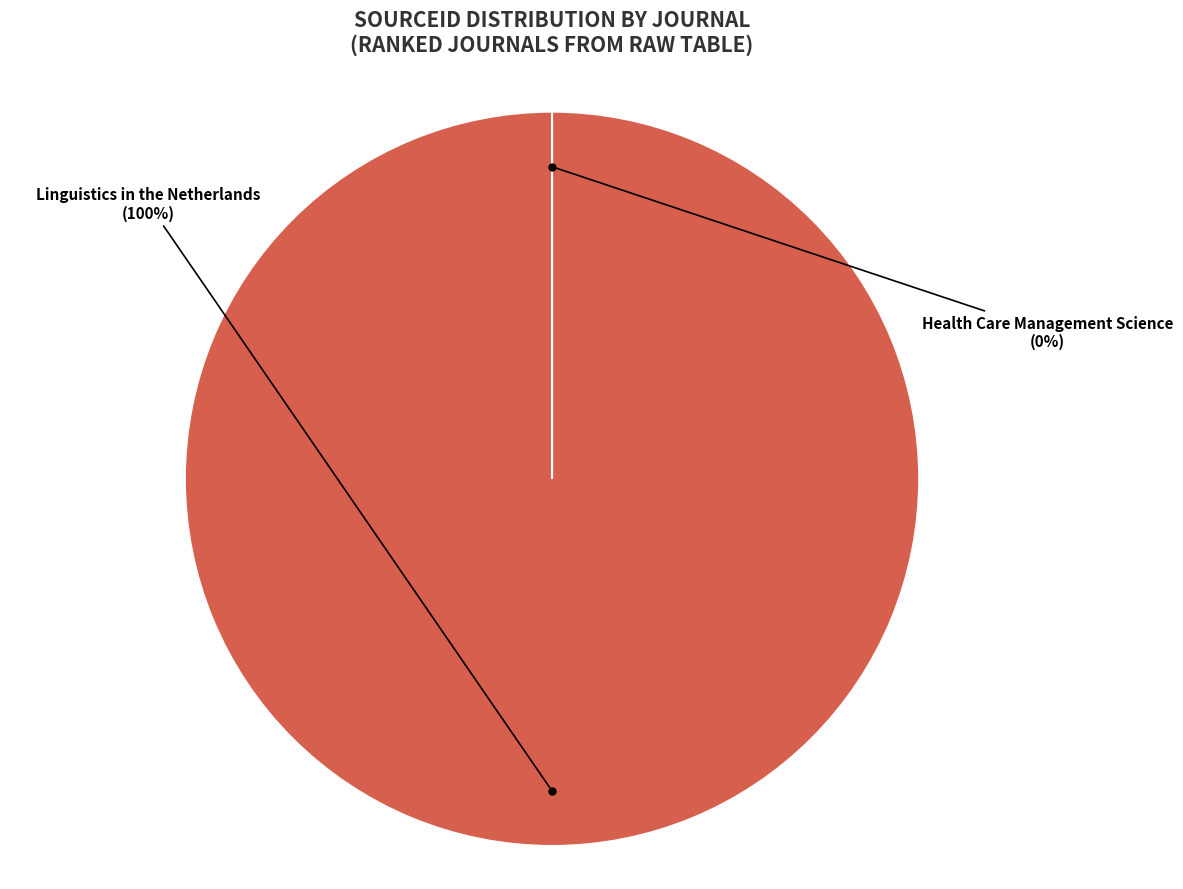

Which slice represents more than half of the pie?

Linguistics in the Netherlands